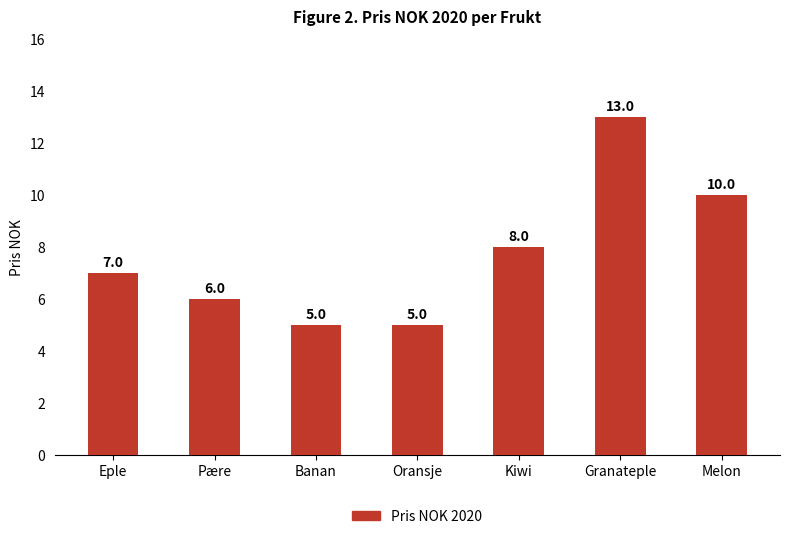

What is the greatest value displayed?

13